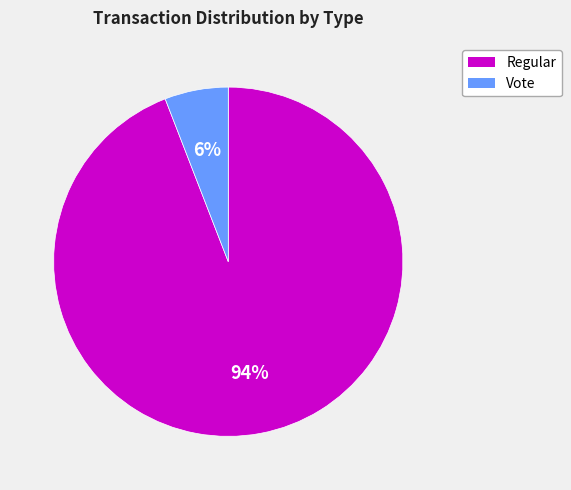

Between Regular and Vote, which is larger?

Regular